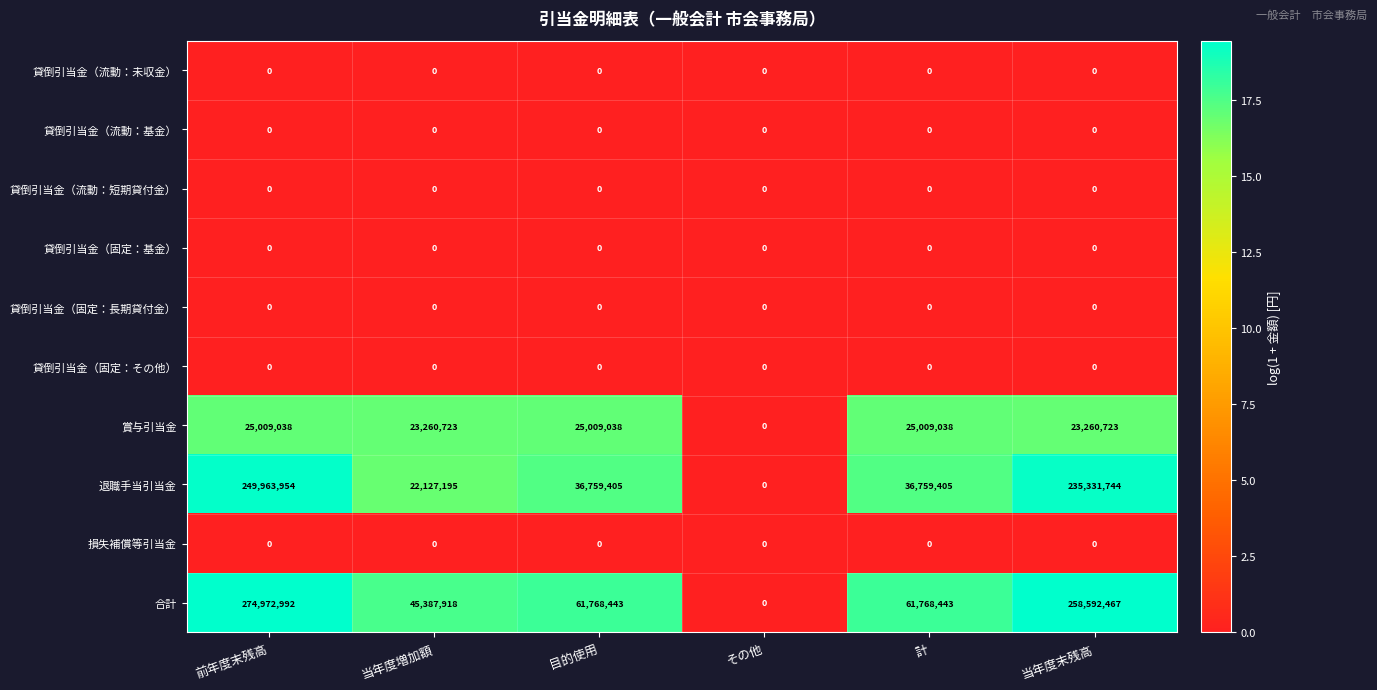

What is the difference between the 退職手当引当金 values at 前年度末残高 and 当年度増加額?

227836759